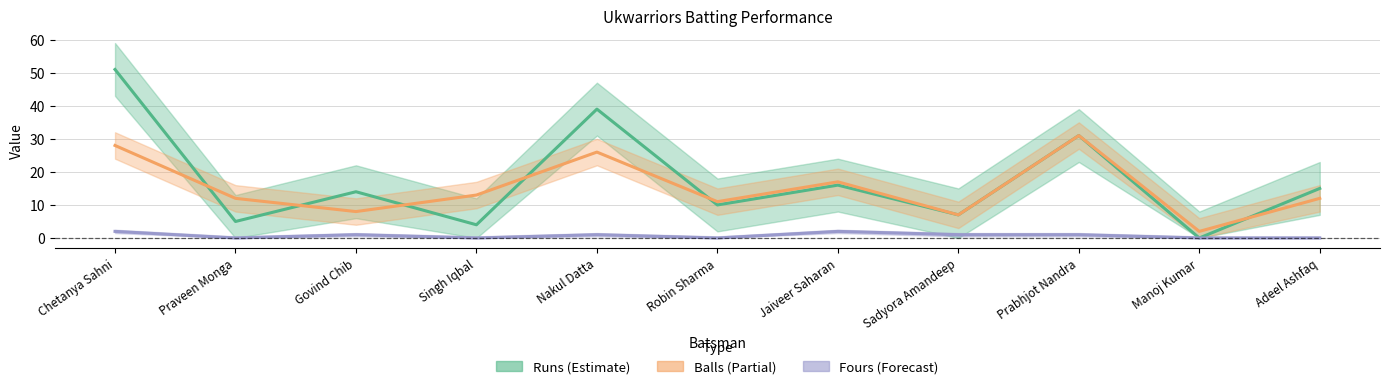

Reading right to left, list all the values displayed in this chart.

Runs: Adeel Ashfaq=15	Manoj Kumar=0	Prabhjot Nandra=31	Sadyora Amandeep=7	Jaiveer Saharan=16	Robin Sharma=10	Nakul Datta=39	Singh Iqbal=4	Govind Chib=14	Praveen Monga=5	Chetanya Sahni=51
Balls: Adeel Ashfaq=12	Manoj Kumar=2	Prabhjot Nandra=31	Sadyora Amandeep=7	Jaiveer Saharan=17	Robin Sharma=11	Nakul Datta=26	Singh Iqbal=13	Govind Chib=8	Praveen Monga=12	Chetanya Sahni=28
Fours: Adeel Ashfaq=0	Manoj Kumar=0	Prabhjot Nandra=1	Sadyora Amandeep=1	Jaiveer Saharan=2	Robin Sharma=0	Nakul Datta=1	Singh Iqbal=0	Govind Chib=1	Praveen Monga=0	Chetanya Sahni=2